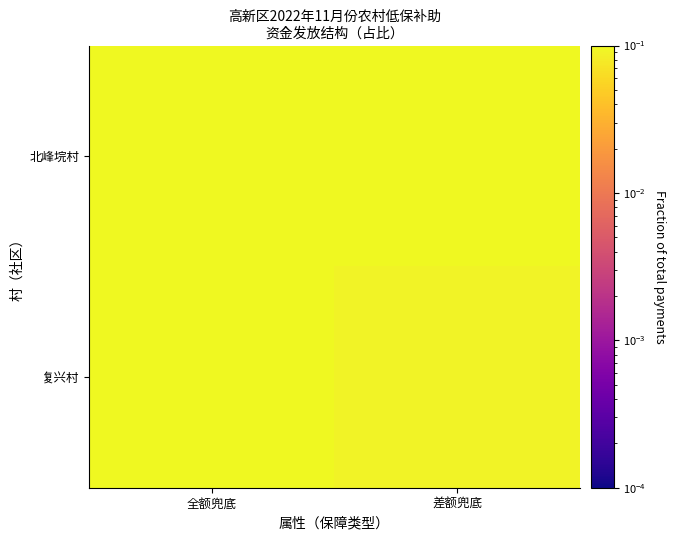

Count the number of data series in this chart.

2